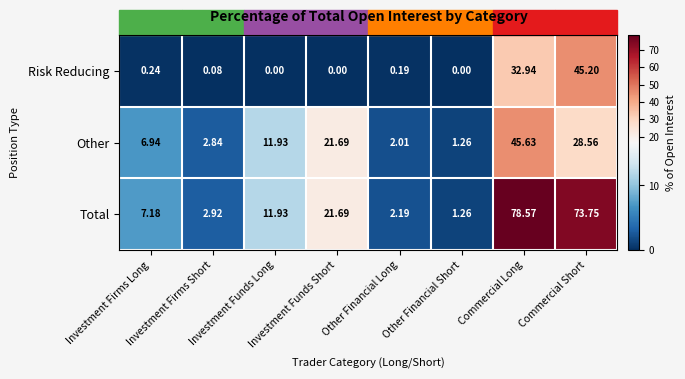

At which category does the chart reach its peak across all series?

Commercial Long